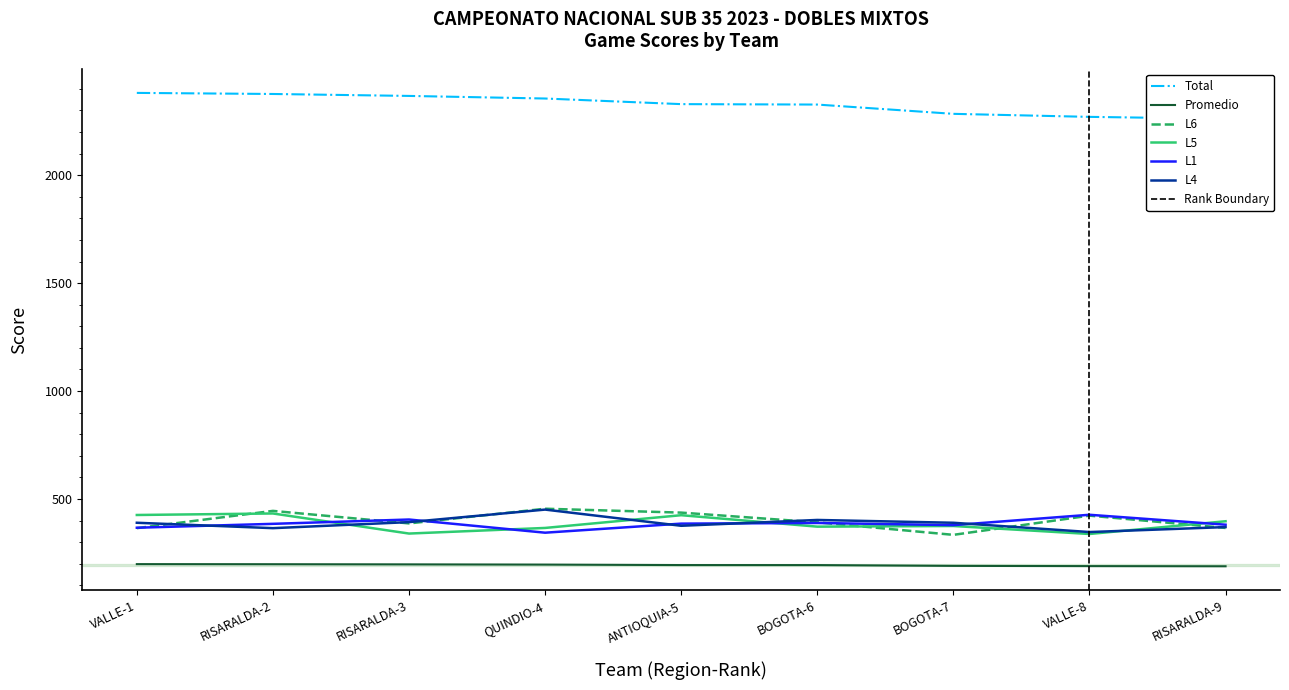

Where do L4 and L5 first cross each other?

RISARALDA-2 and RISARALDA-3